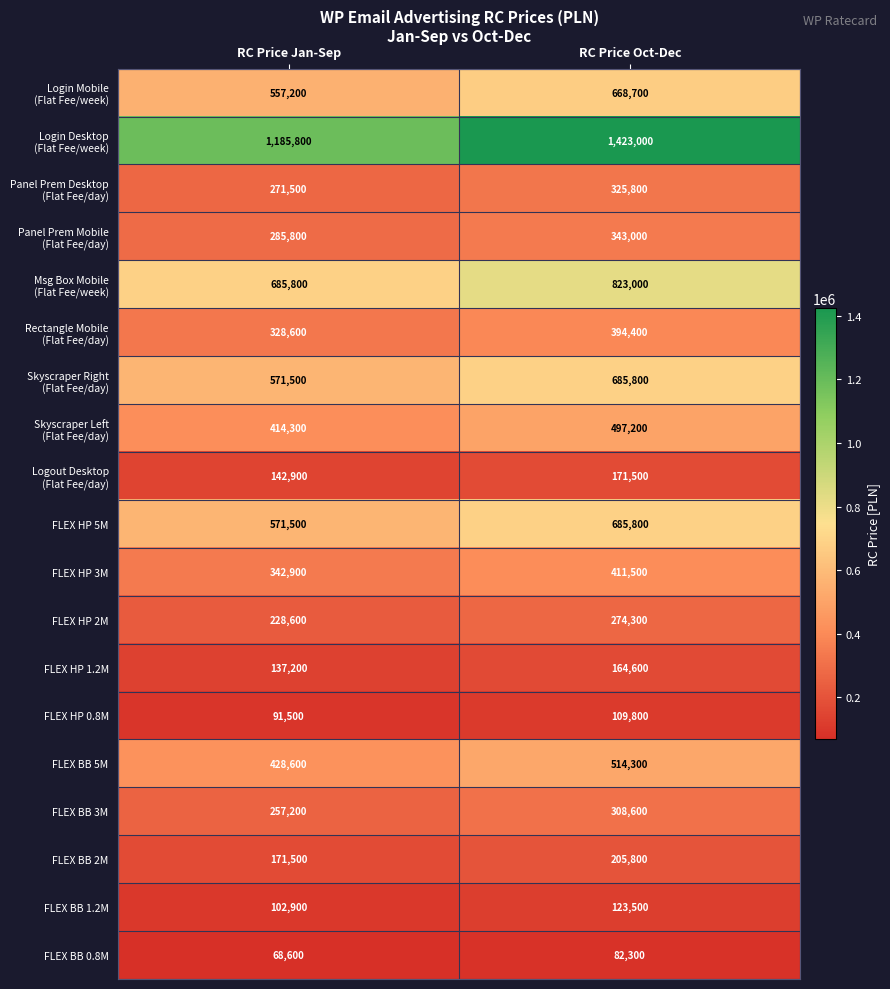

What is the spread (max minus min) of values at RC Price Oct-Dec?

1340700